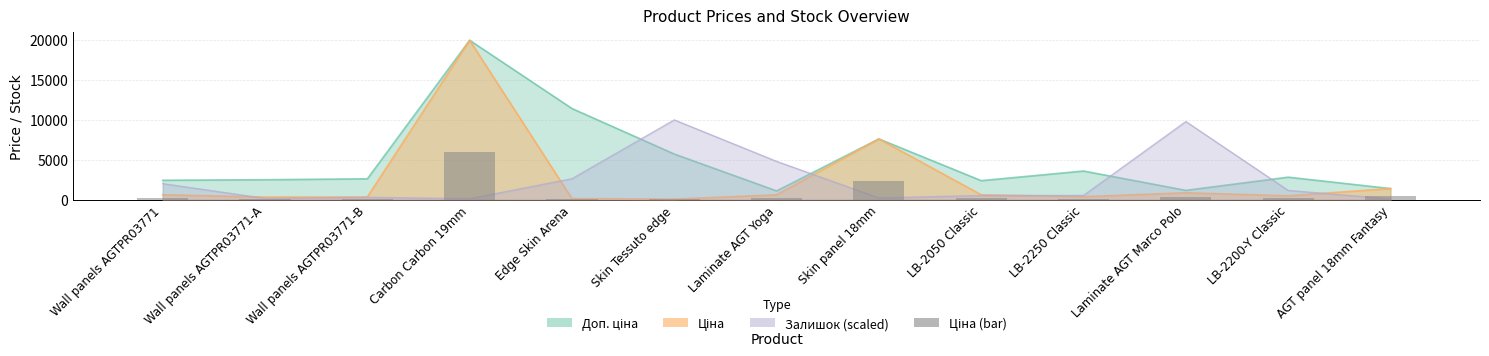

Which category has the lowest value across all series?

Skin Tessuto edge